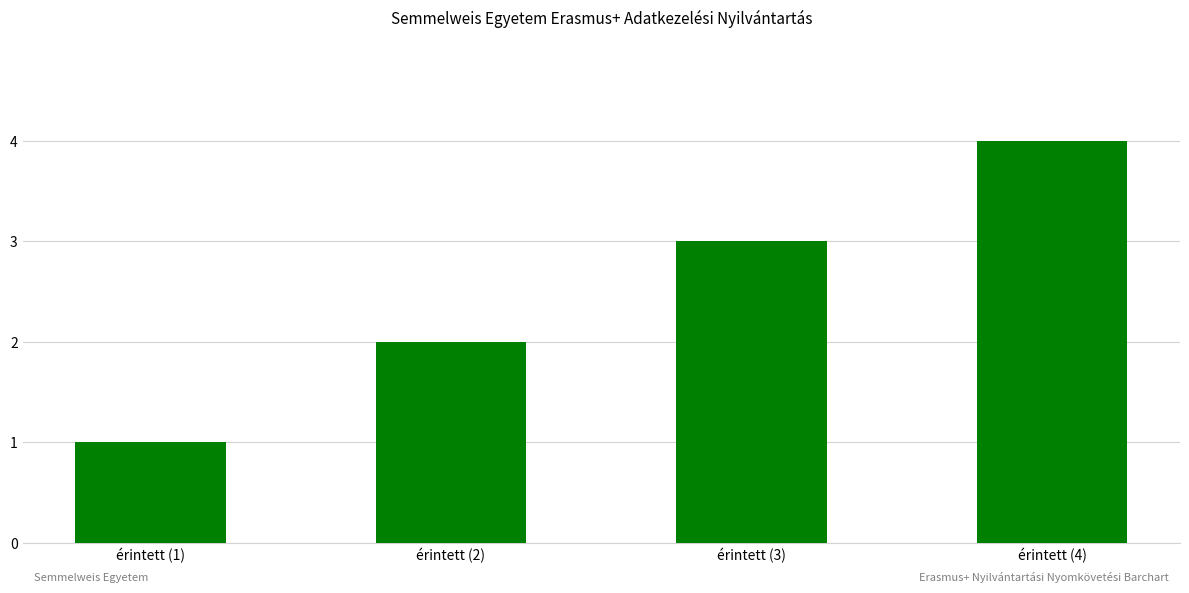

What is the difference between the values at érintett (2) and érintett (3)?

1